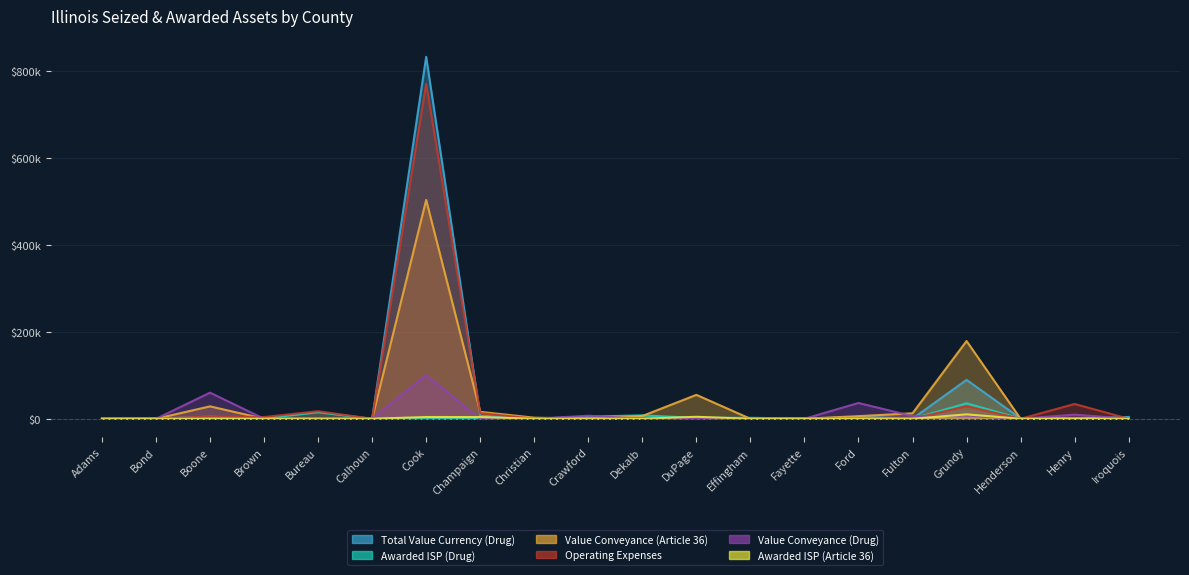

True or false: Awarded ISP (Article 36) and Awarded ISP (Drug) intersect in this chart.

True